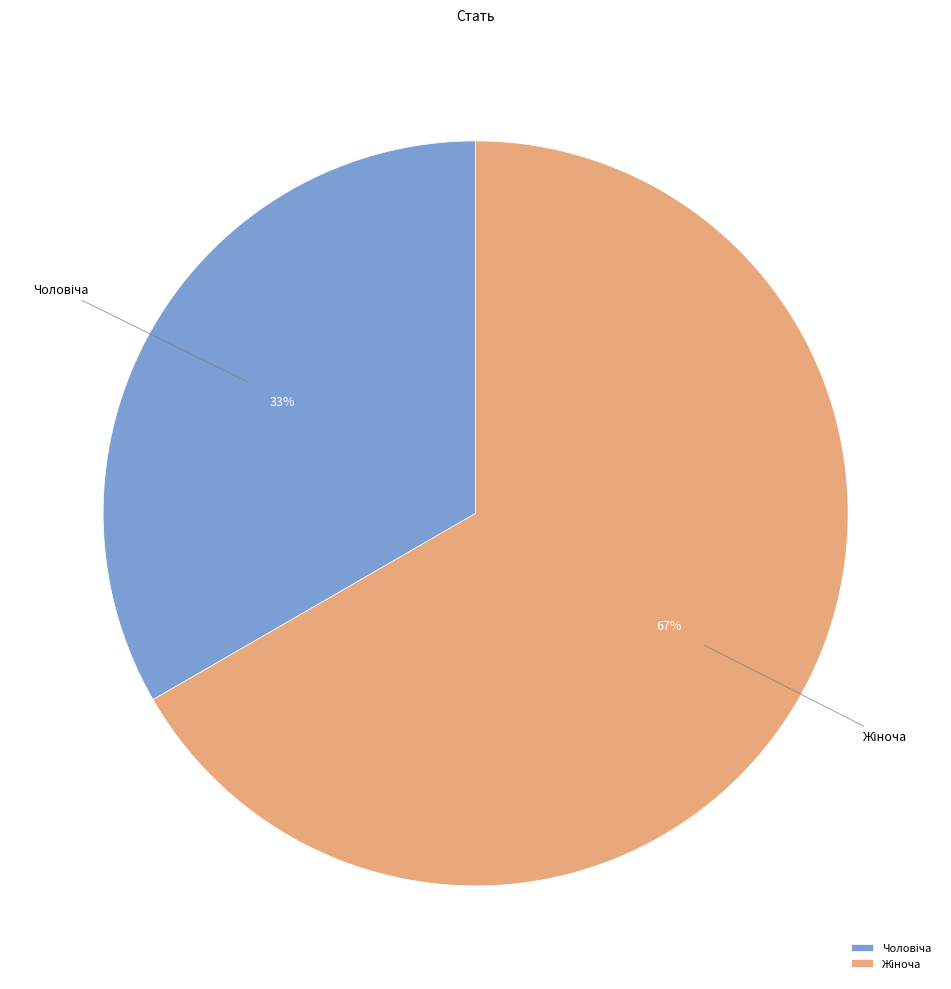

To the nearest percent, what is the average slice percentage?

50%